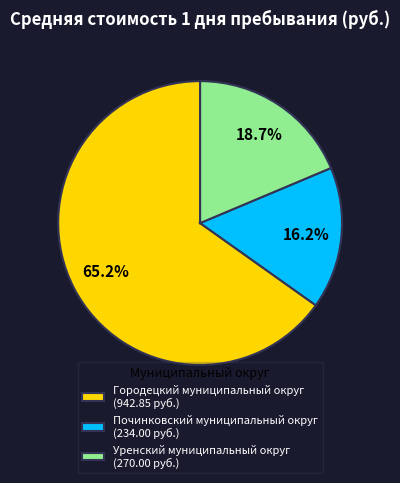

How many segments does this pie chart have?

3